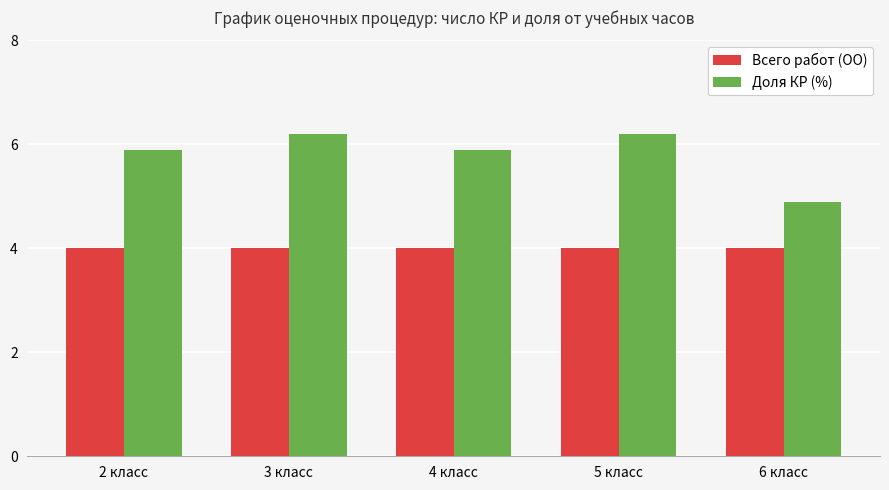

What is the difference between the highest and lowest values at 2 класс?

1.9